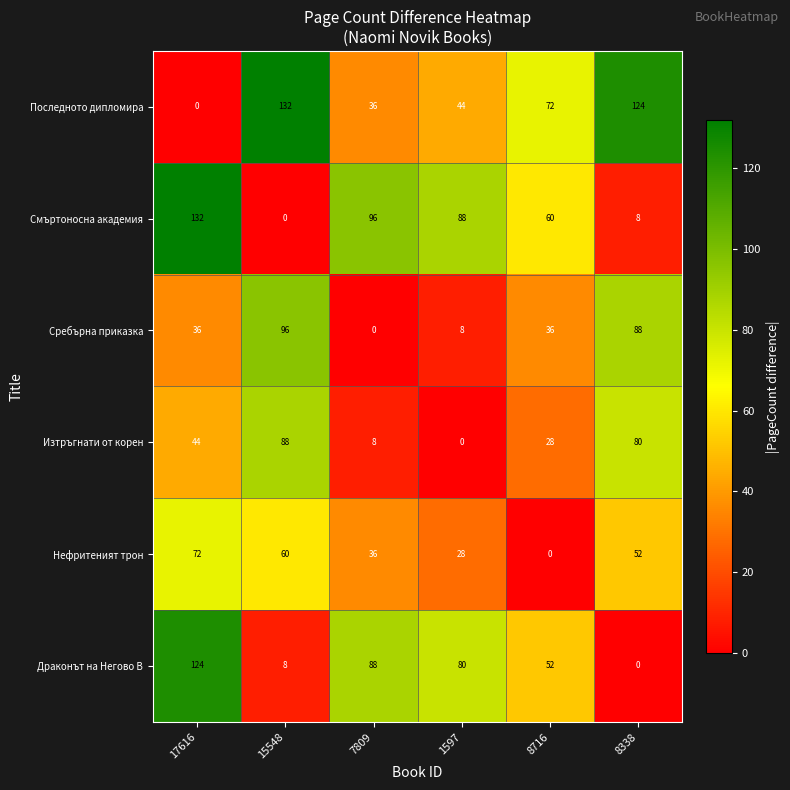

At which category is the sum across all series the highest?

17616